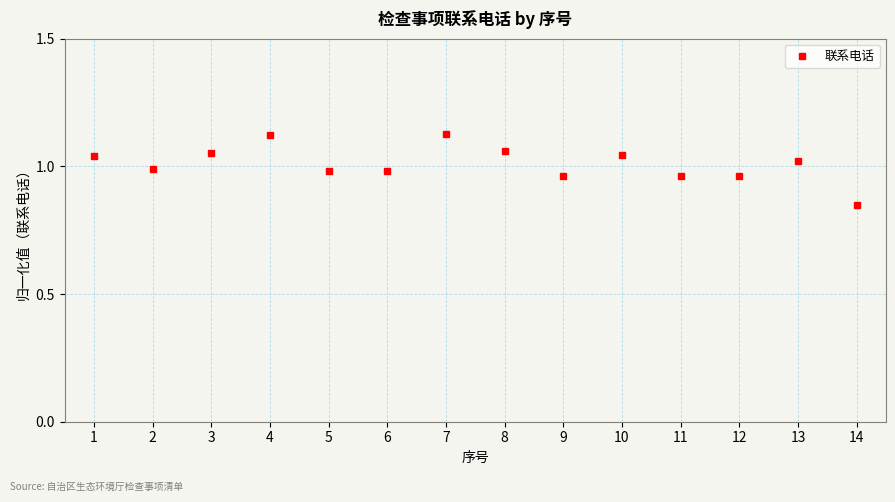

Is it true that the value at 10 is 0.3?

False